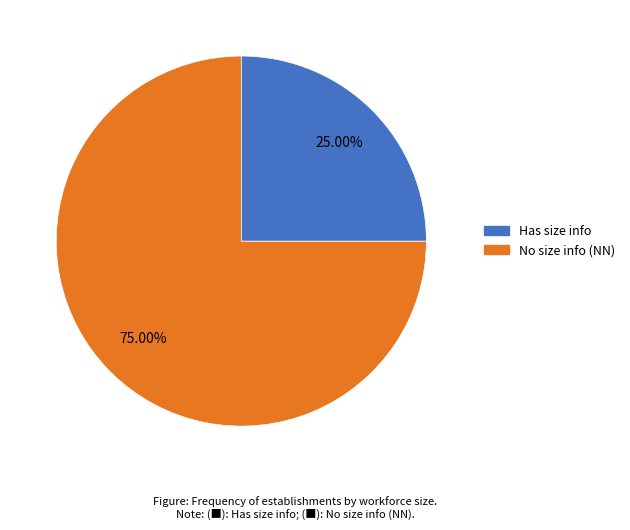

Does any single category account for the majority?

Yes